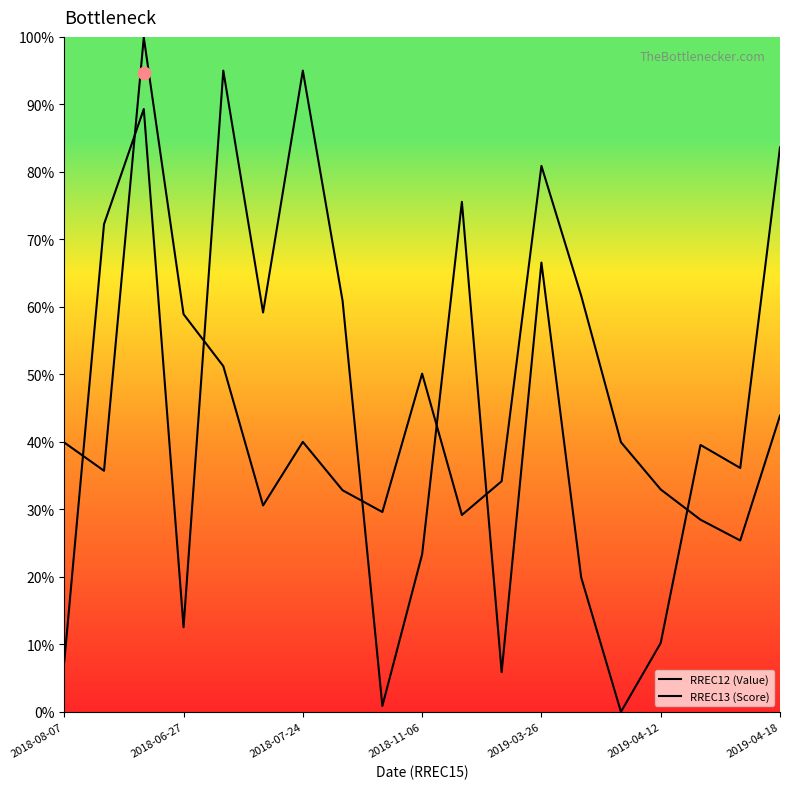

Which series reaches the maximum Y coordinate?

RREC12 (Value)